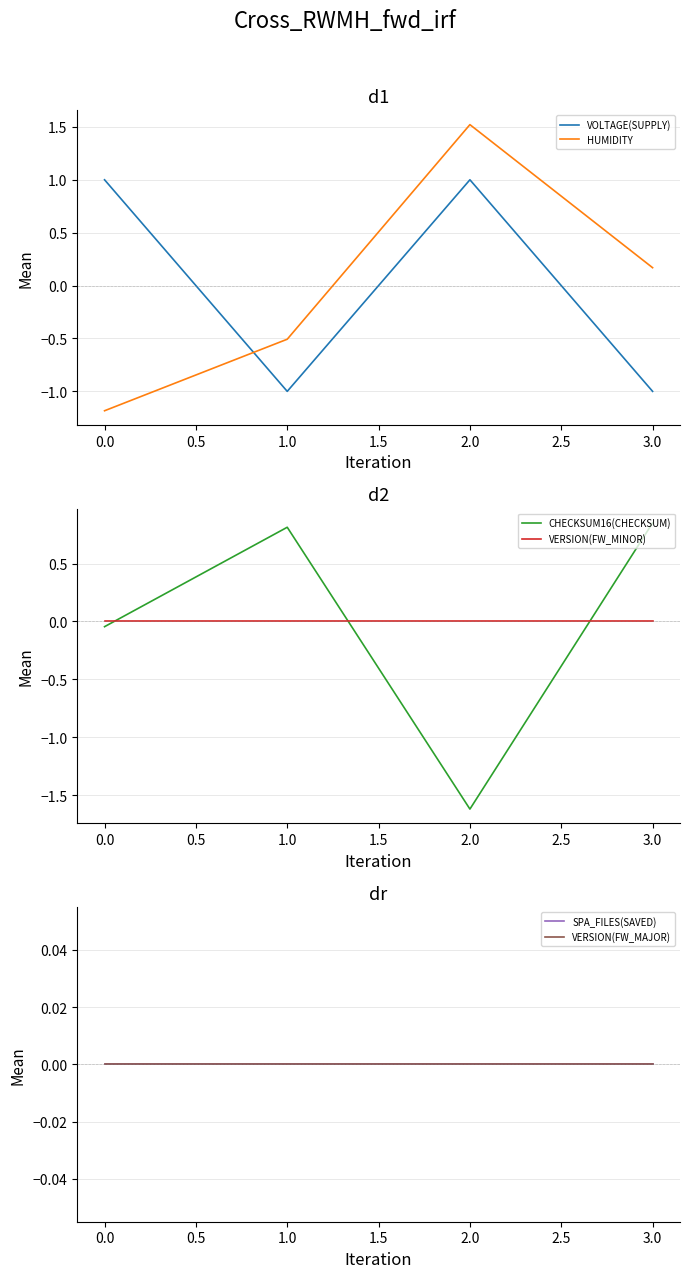

True or false: VERSION(FW_MINOR) and CHECKSUM16(CHECKSUM) cross at least once.

True